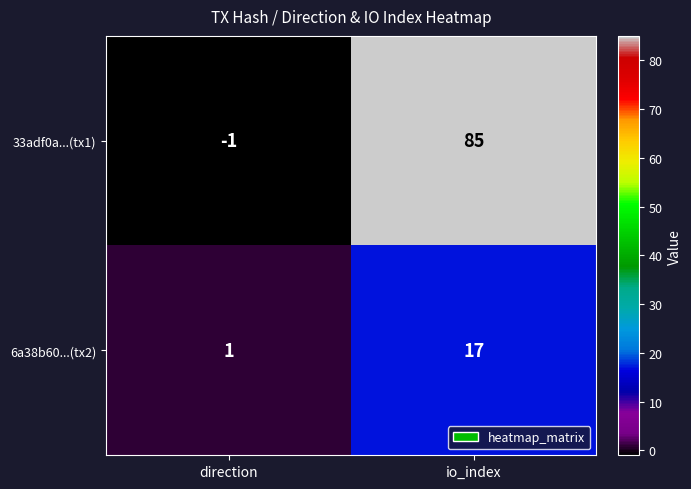

Reading left to right, list all the values displayed in this chart.

33adf0a...(tx1): direction=-1	io_index=85
6a38b60...(tx2): direction=1	io_index=17